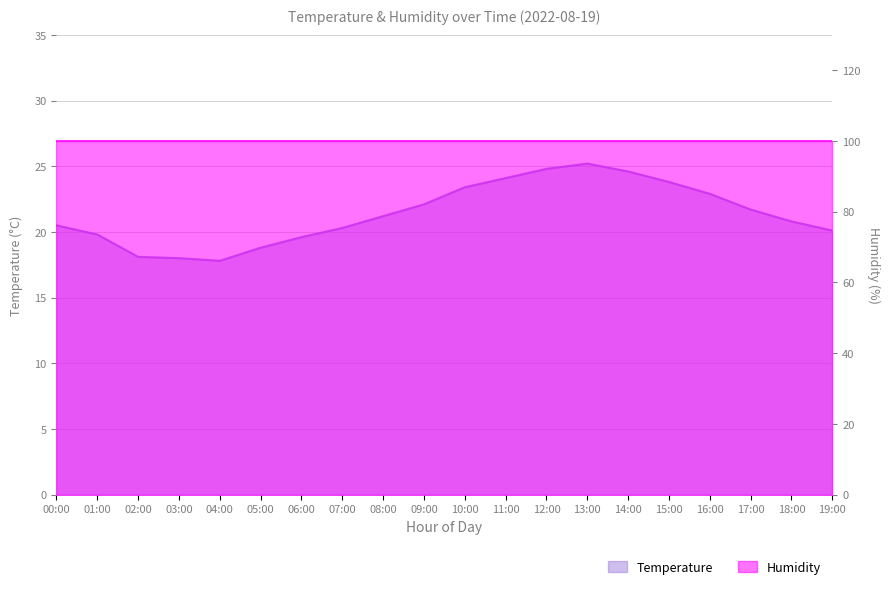

What position from the left is 11:00?

12